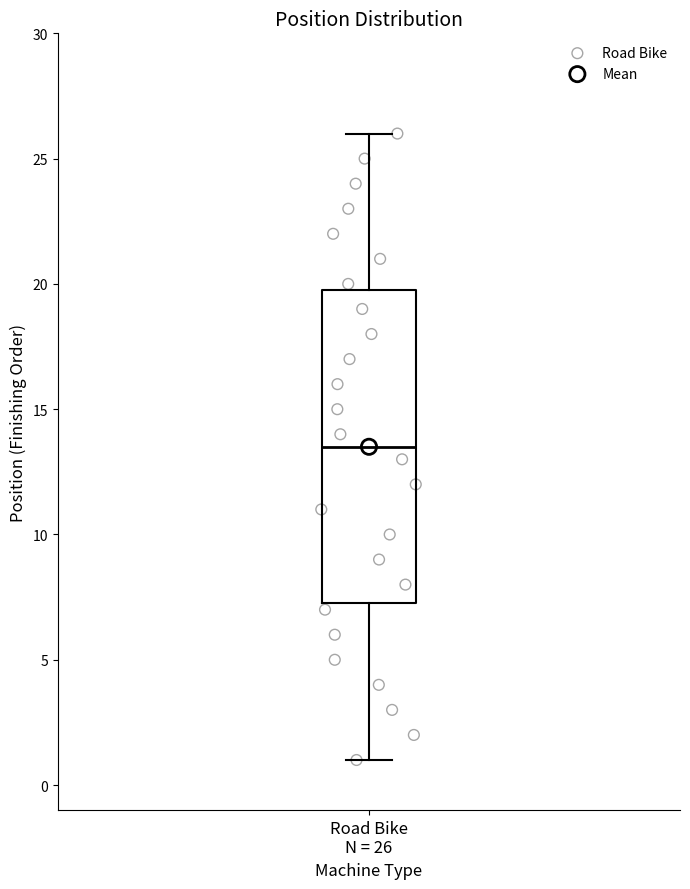

Where is the lower edge of the box for Road Bike N = 26 on the y-axis? The values are not printed on the chart, so give them approximately, as read against the axis.

7.5